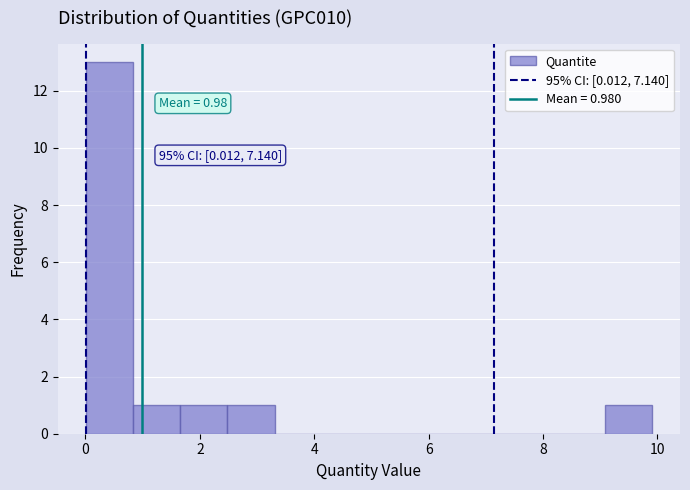

Over which range of the x-axis is the bar tallest?

0.0 to 0.8